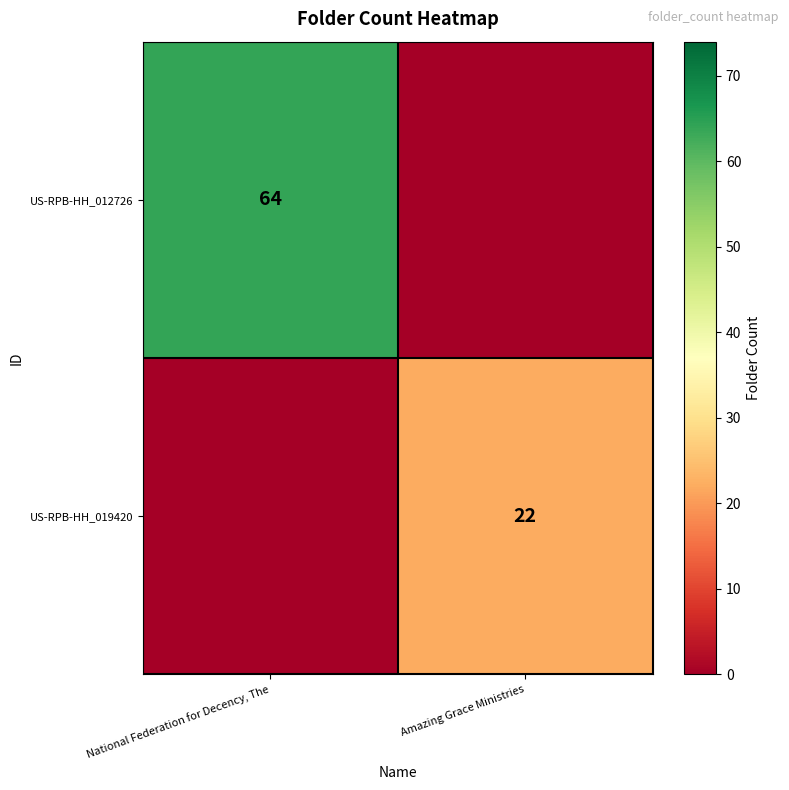

Is it true that row_0 equals -24 at Amazing Grace Ministries?

False